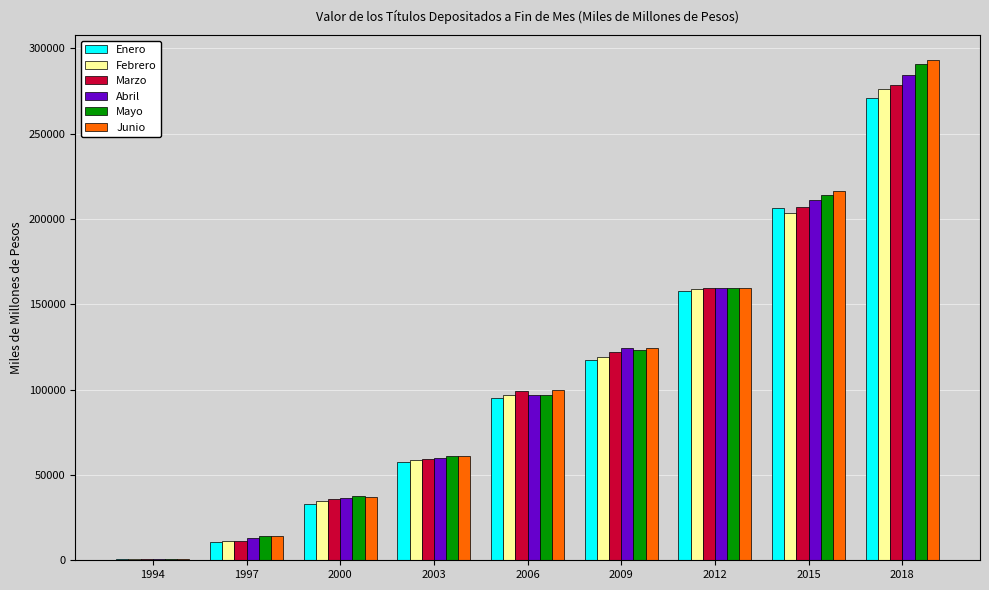

What is the total value across all series at 1994?

4936.0